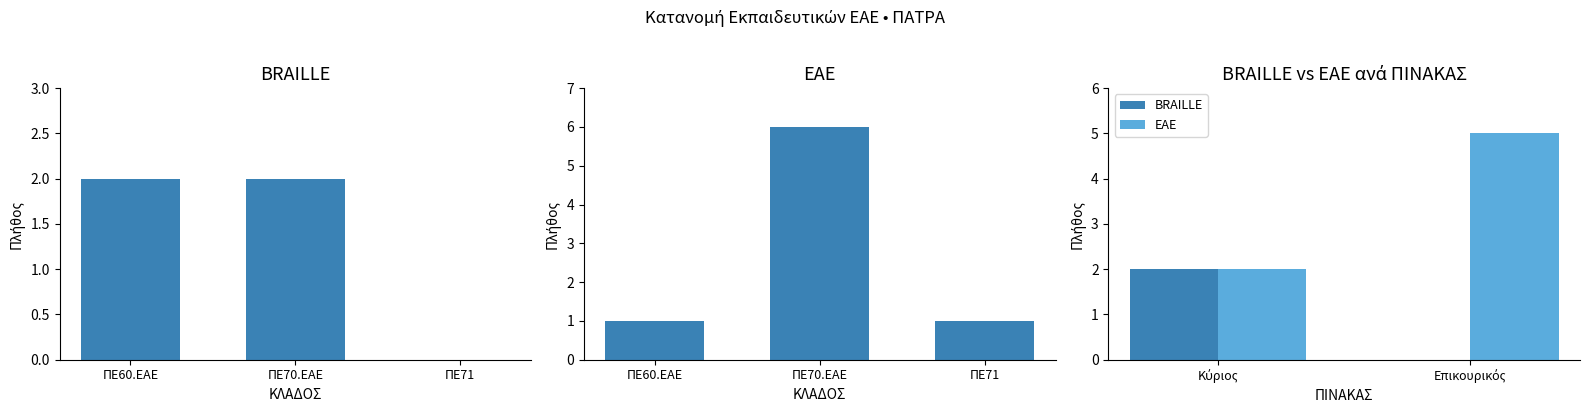

How many data points in BRAILLE are less than 2?

1